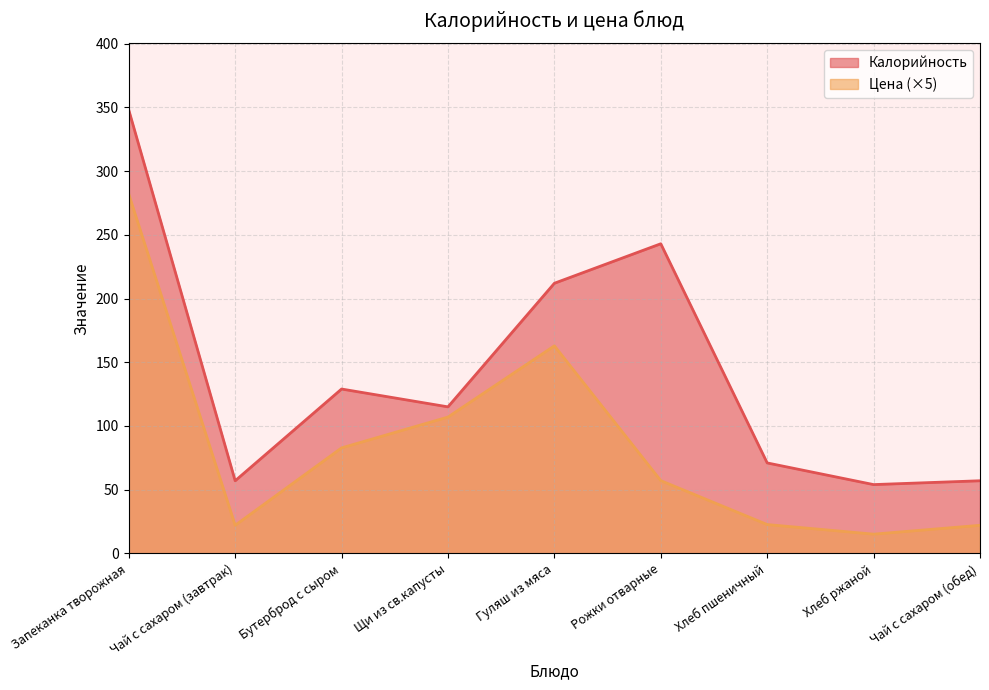

How many series are shown in this chart?

2